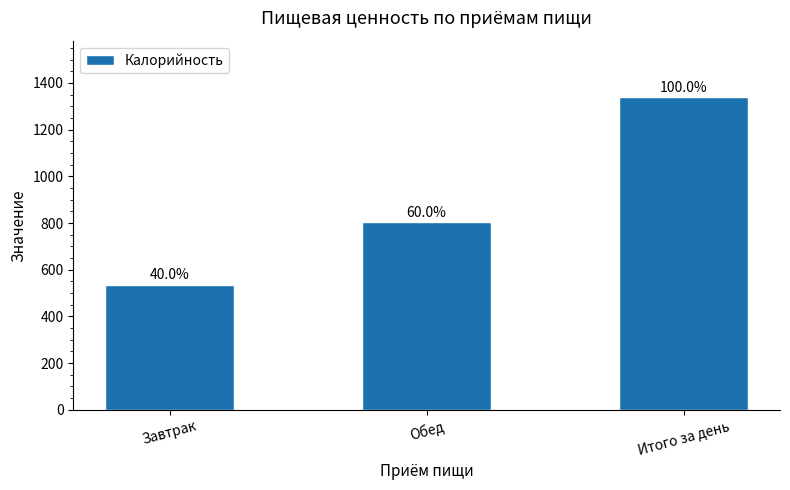

What is the minimum value shown in the chart?

536